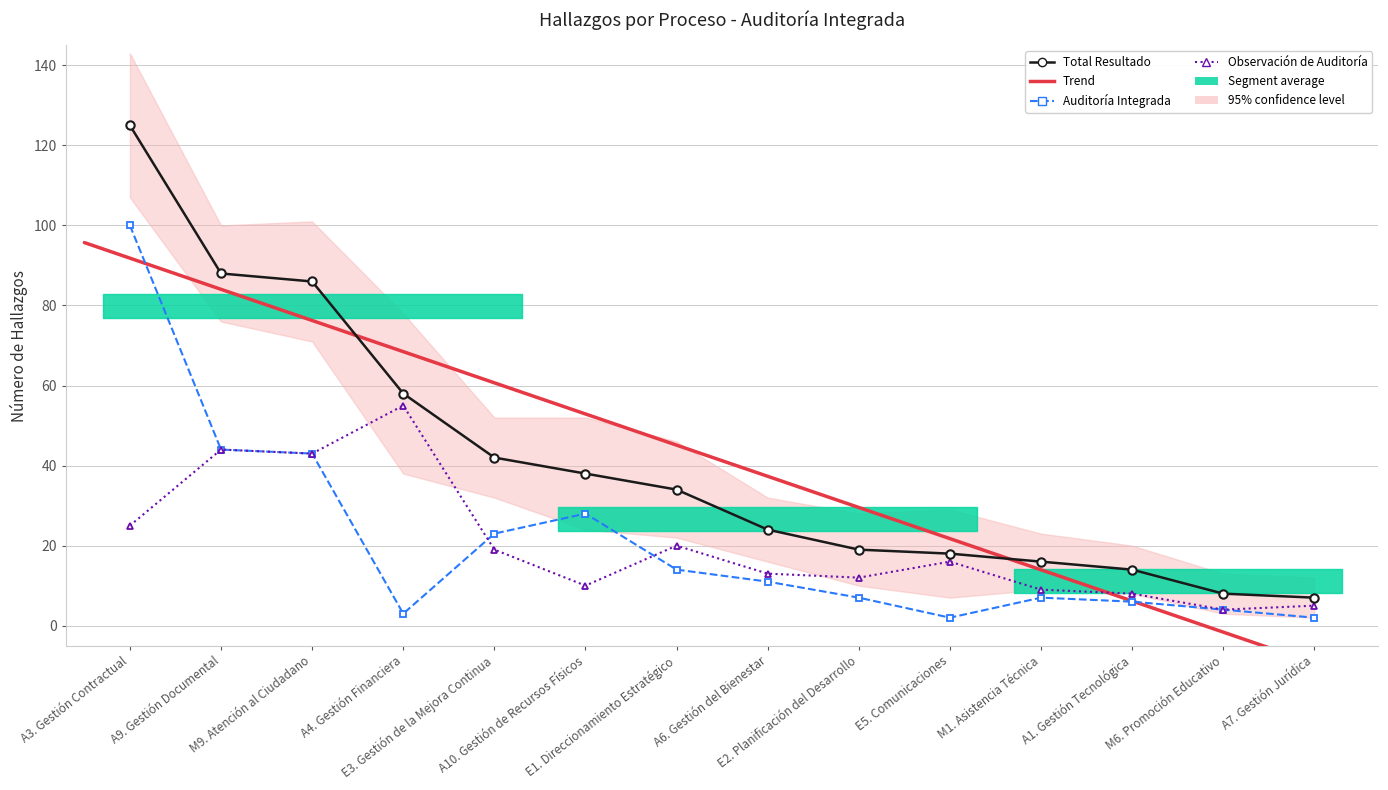

Which series has the widest spread of values?

Total Resultado